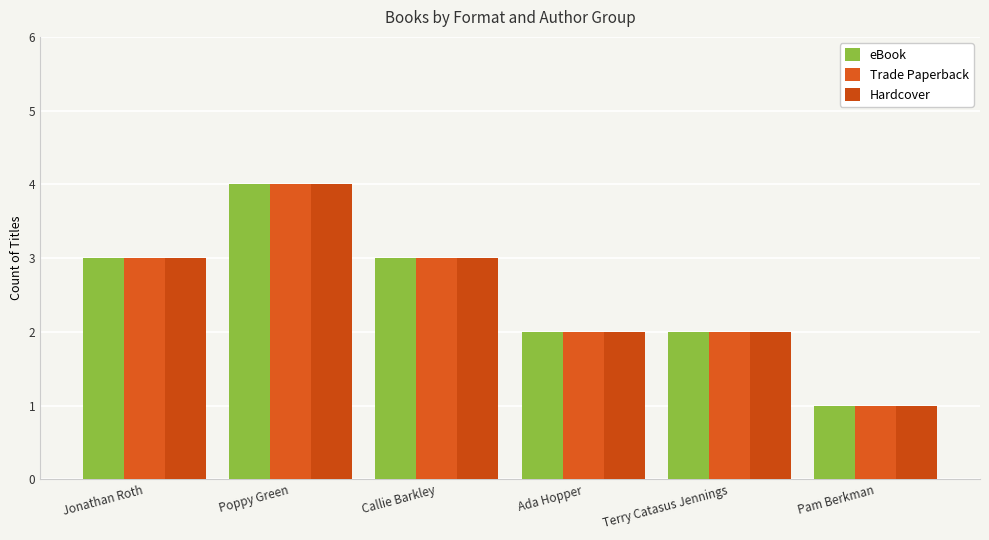

Between Poppy Green and Pam Berkman, which is larger?

Poppy Green